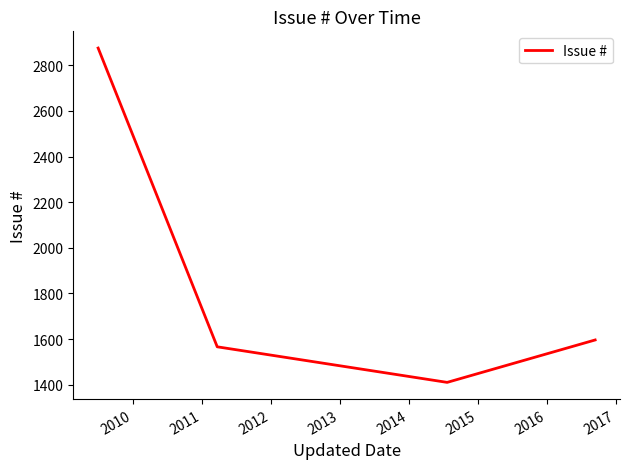

What is the greatest value displayed?

2876